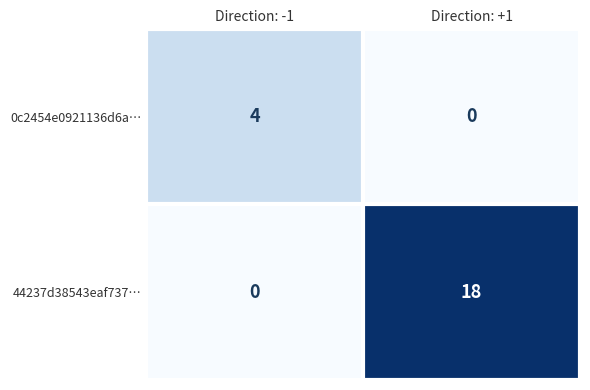

Which series has the largest total across all categories?

44237d38543eaf737…